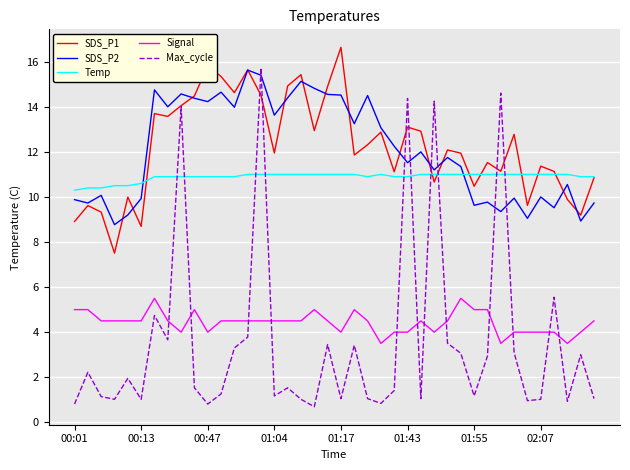

What is the highest value of the Signal series?

5.5